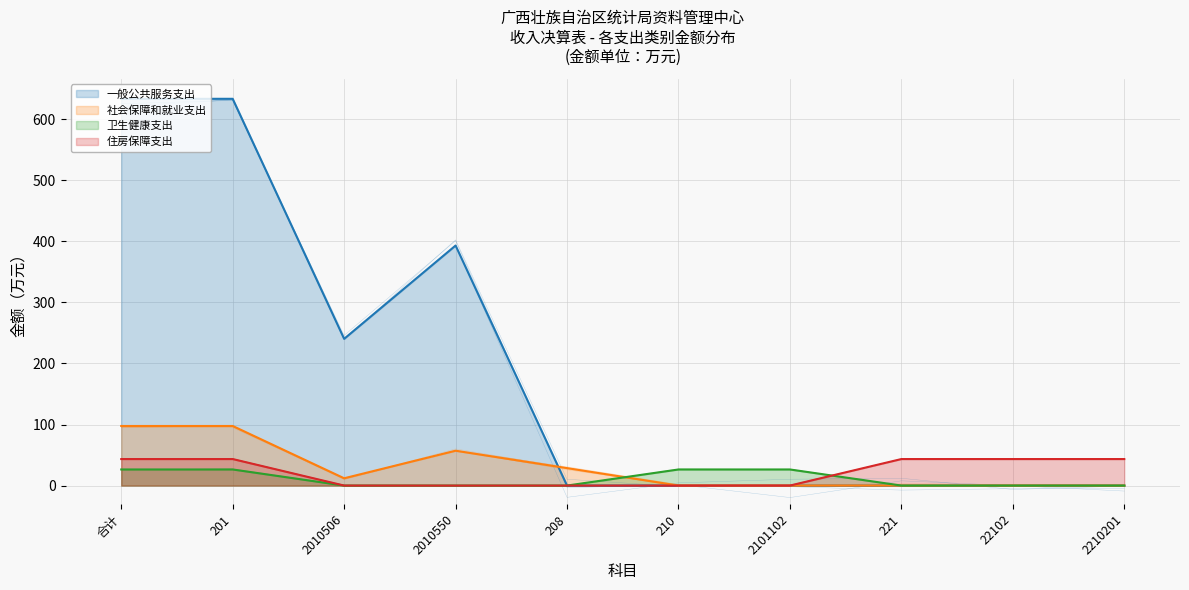

How many data points in 社会保障和就业支出 are above 11?

5